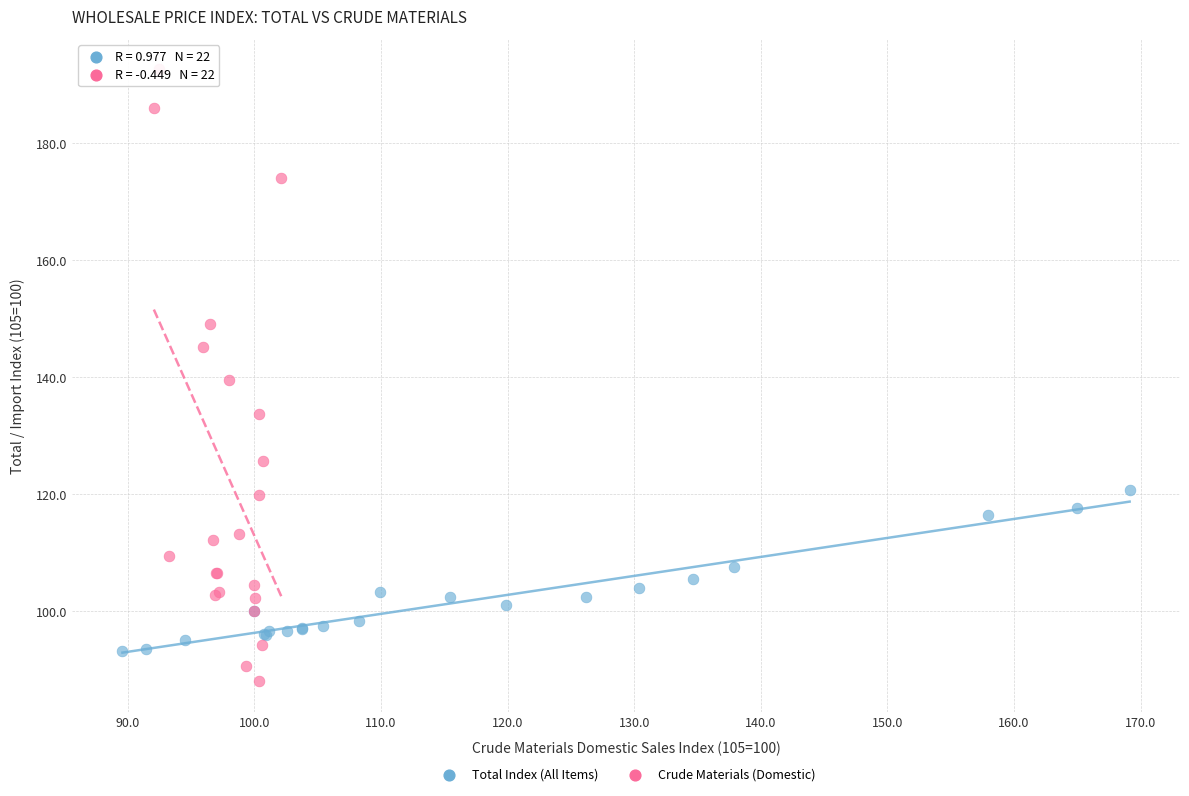

Which series has the widest spread of Y values?

Crude Materials (Domestic)